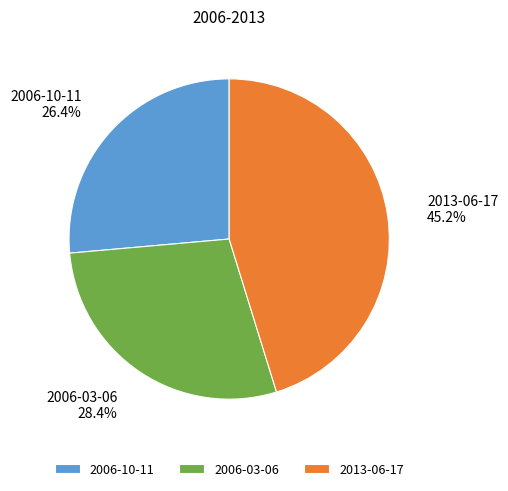

Does any single category account for the majority?

No